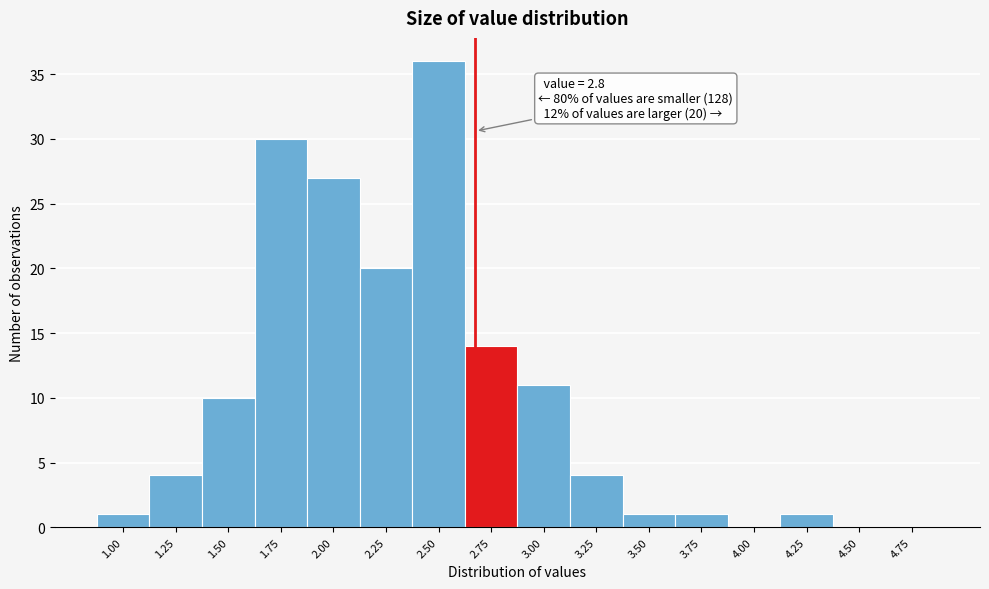

The chart shows a value of 6 at 3.25. True or false?

False